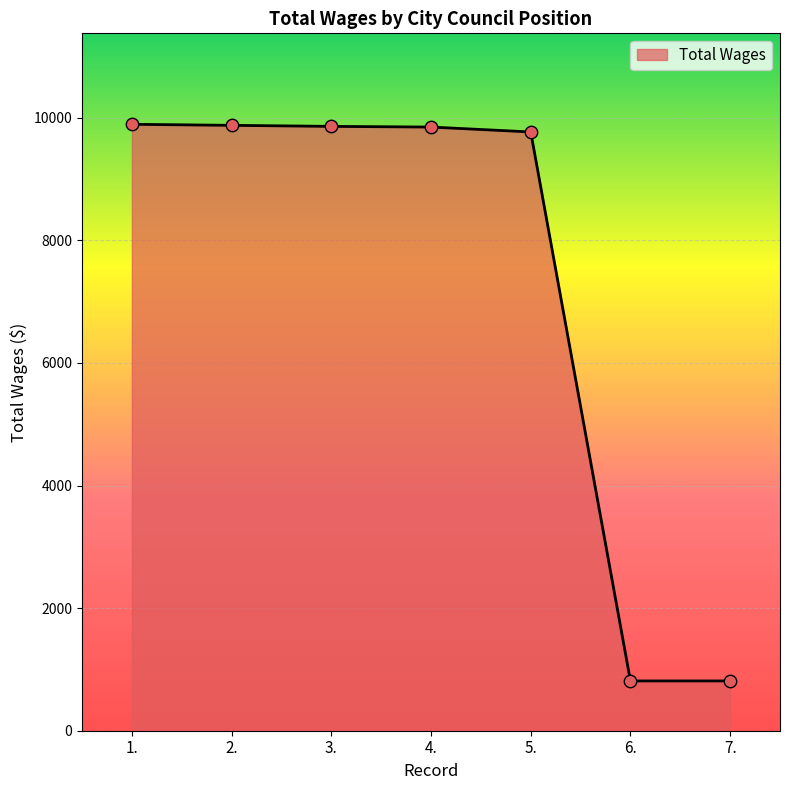

What is the change in value from 3. to 7.?

-9047